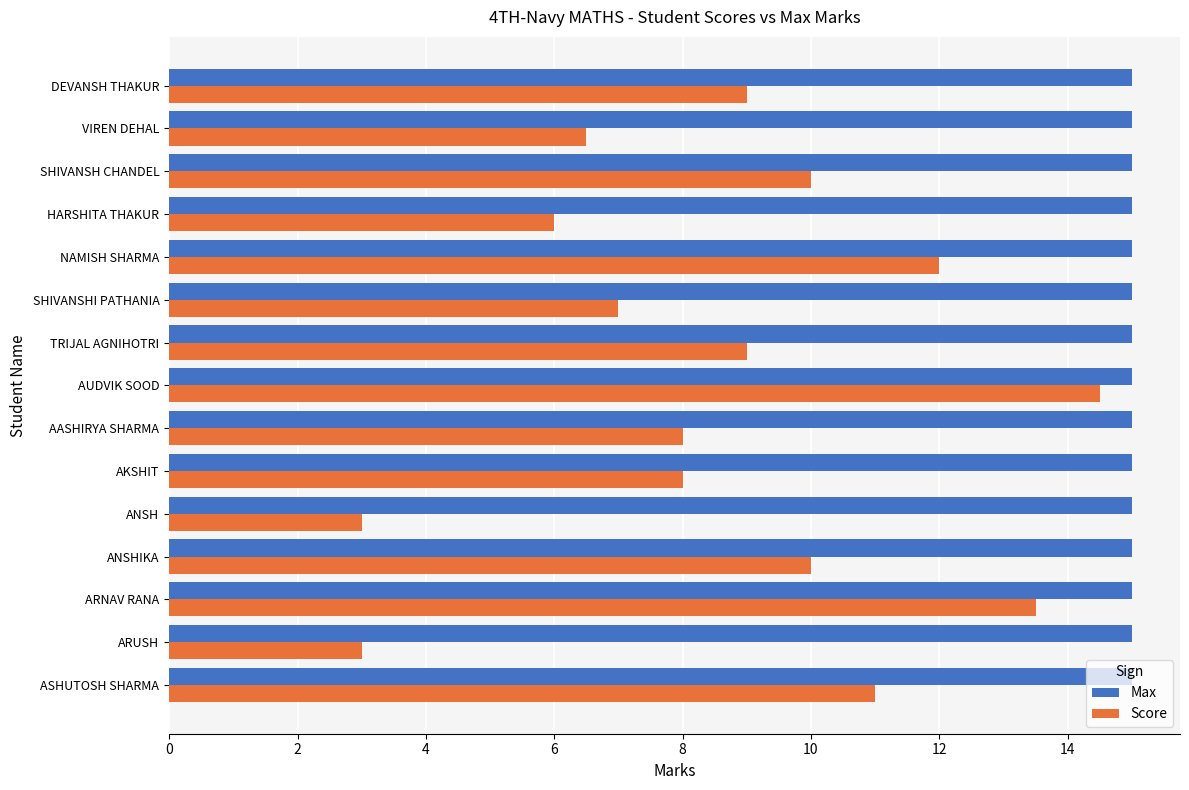

At which label does Score reach its peak?

AUDVIK SOOD